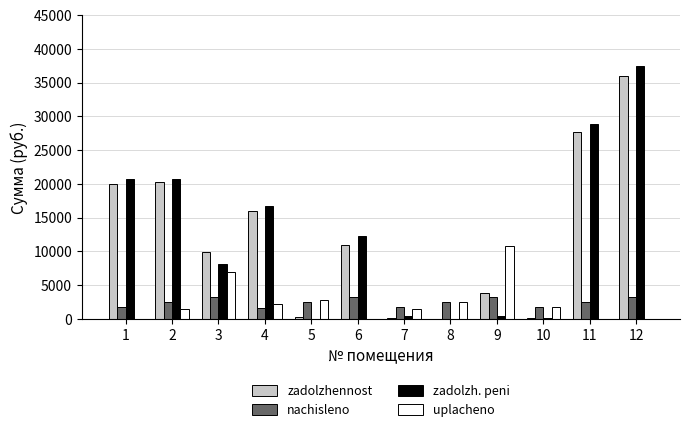

What is the sum of all zadolzhennost values?

145277.6